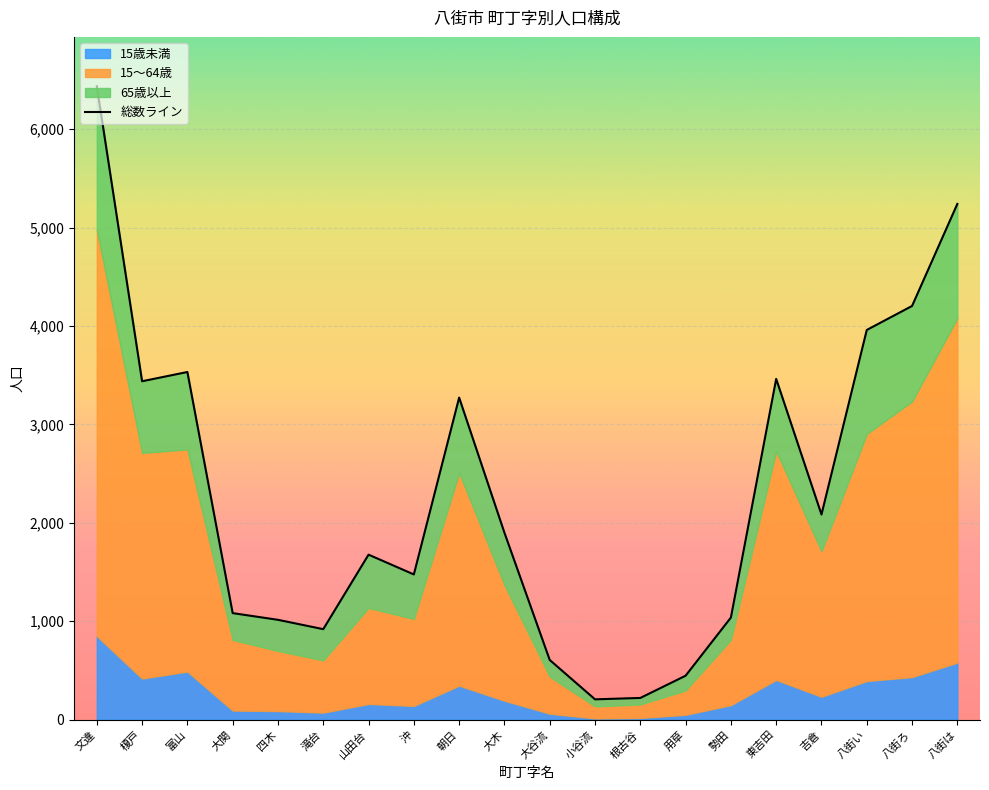

Where does the data first go above 1900?

文違